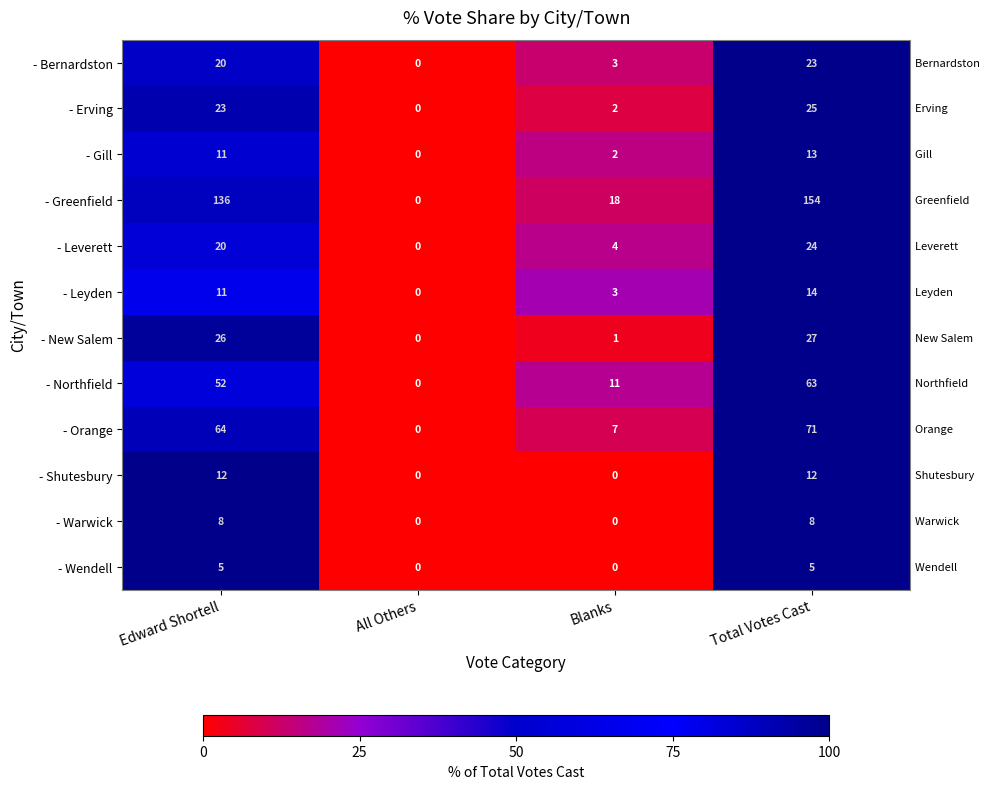

List the labels in order of - Orange value, largest first.

Total Votes Cast, Edward Shortell, Blanks, All Others